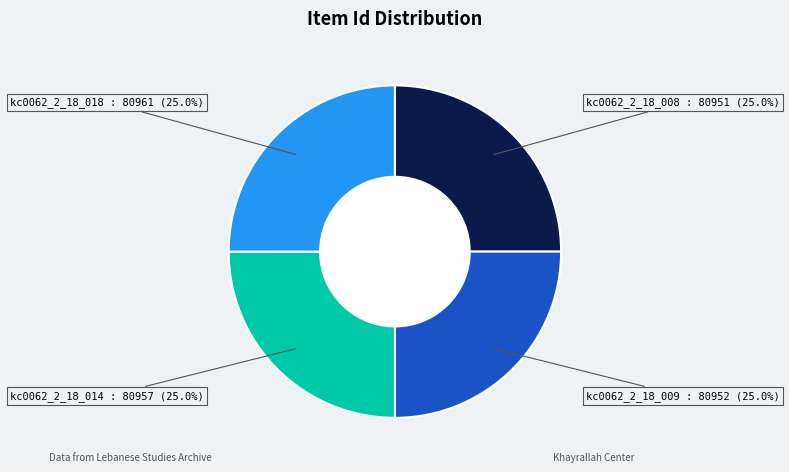

Does any single category account for the majority?

No